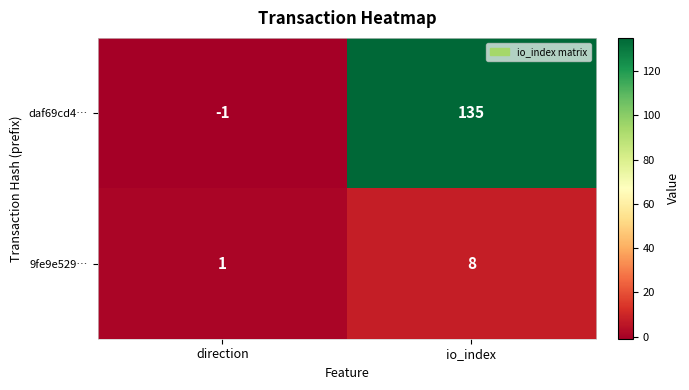

Reading right to left, transcribe all the data shown in this chart.

daf69cd4…: io_index=135	direction=-1
9fe9e529…: io_index=8	direction=1